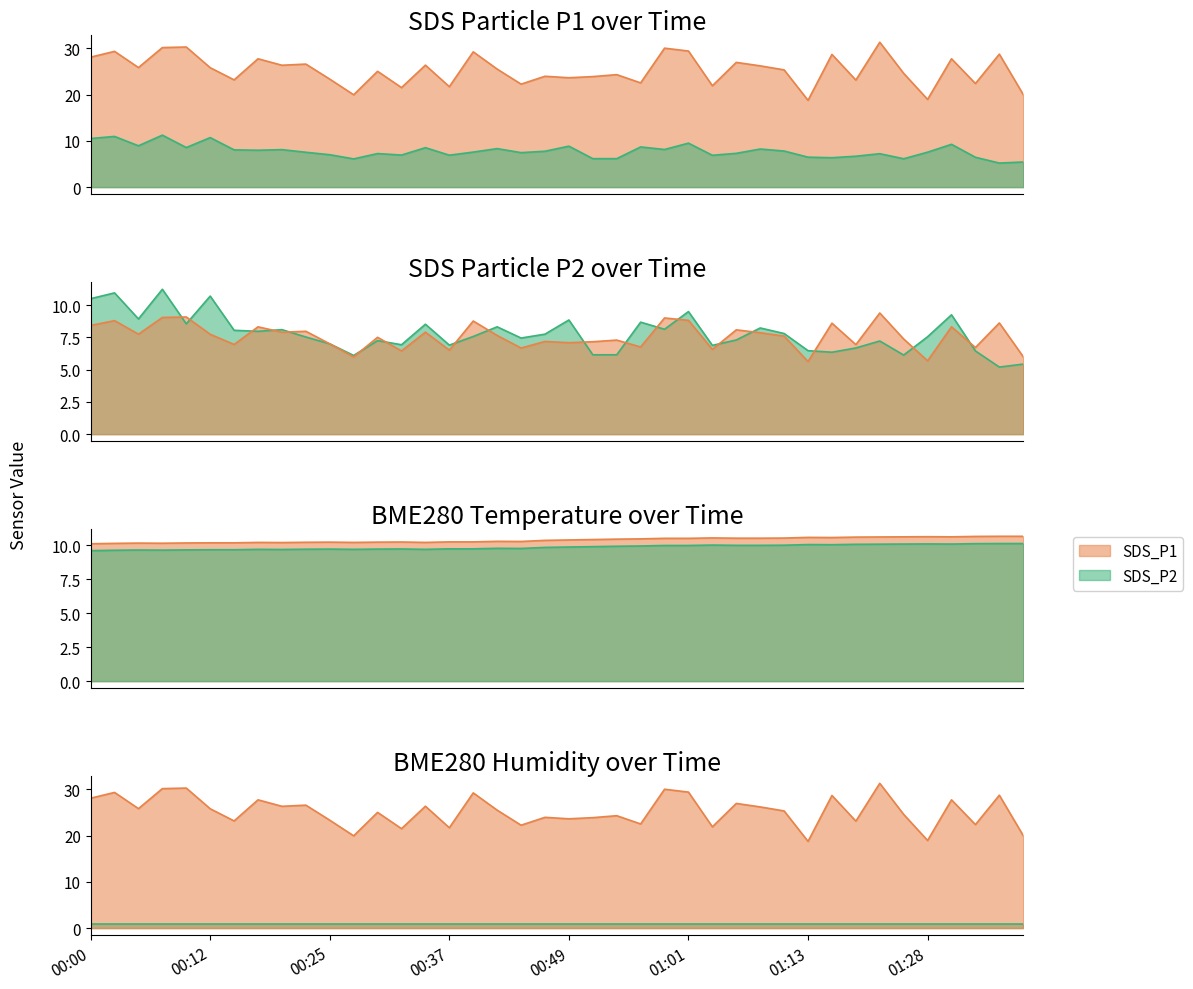

Is the value of SDS_P1 at 00:25 greater than the value of SDS_P2 at 00:10?

Yes